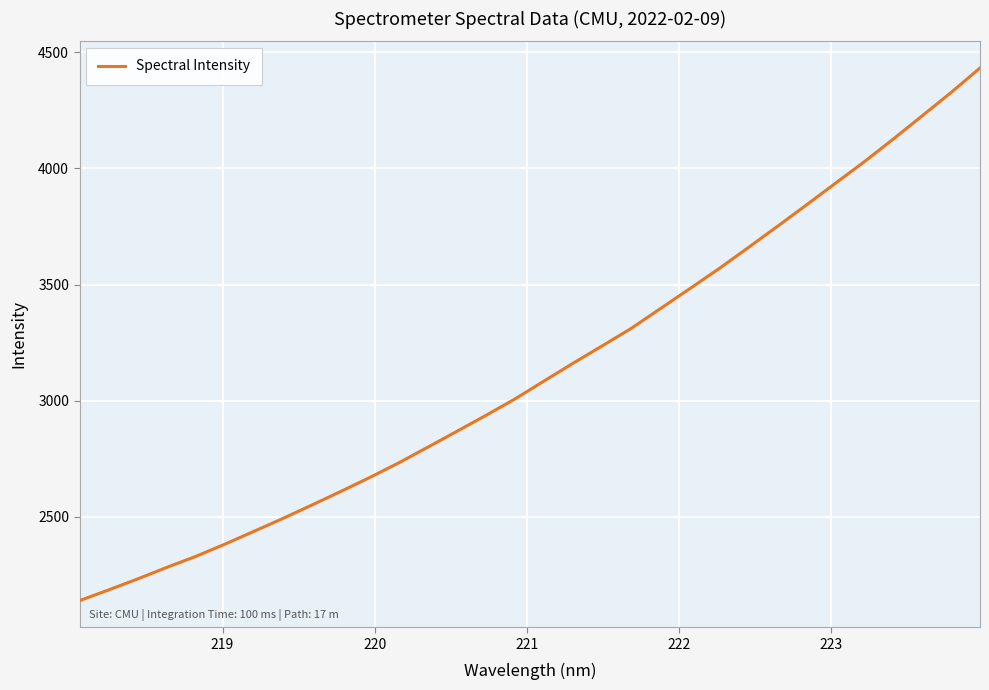

What is the difference between the maximum and minimum values?

2294.0